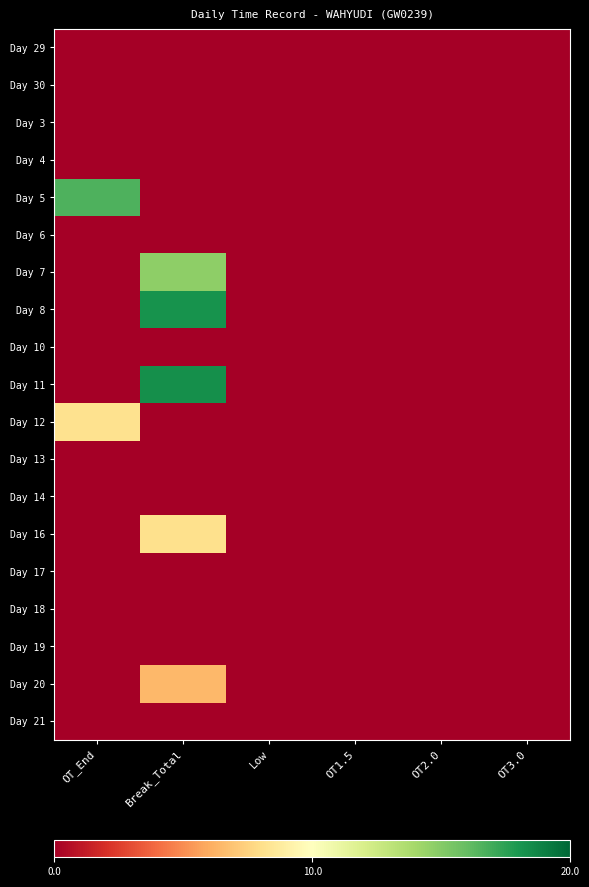

Which label corresponds to the smallest value in the chart?

OT_End